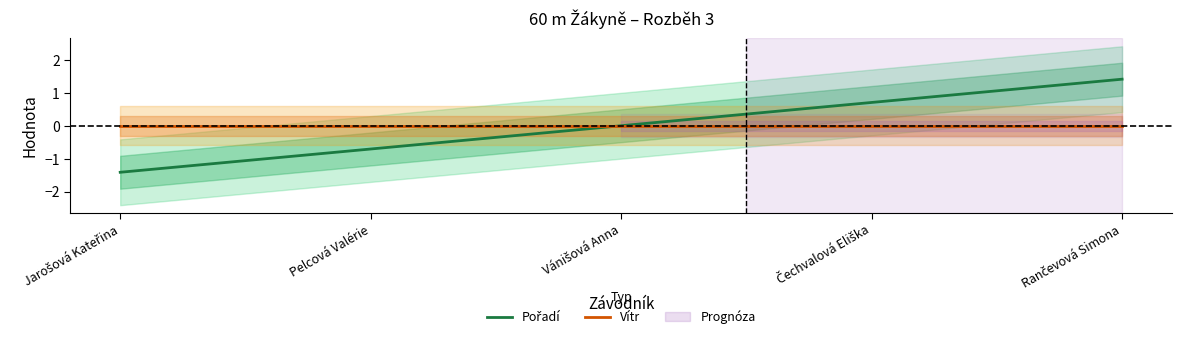

Reading left to right, list all the values displayed in this chart.

Pořadí: Jarošová Kateřina=-1.4	Pelcová Valérie=-0.7	Vánišová Anna=0.0	Čechvalová Eliška=0.7	Rančevová Simona=1.4
Vítr: Jarošová Kateřina=0.0	Pelcová Valérie=0.0	Vánišová Anna=0.0	Čechvalová Eliška=0.0	Rančevová Simona=0.0